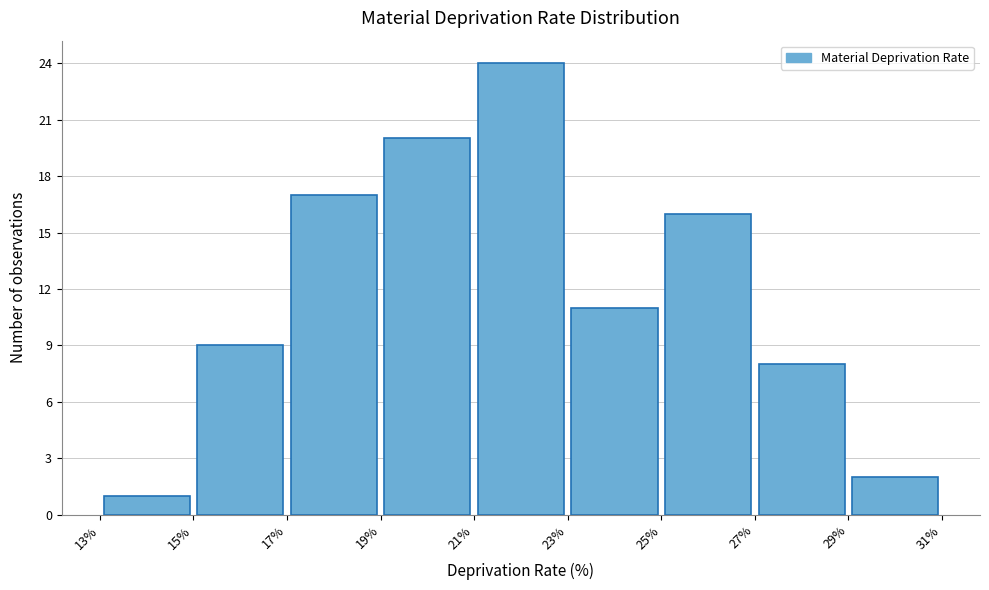

Reading left to right, transcribe this chart: for each bar, give the range it covers on the x-axis and its height. The values are not printed on the chart, so give them approximately, as read against the axis.

13% to 15%: 1
15% to 17%: 9
17% to 19%: 17
19% to 21%: 20
21% to 23%: 24
23% to 25%: 11
25% to 27%: 16
27% to 29%: 8
29% to 31%: 2